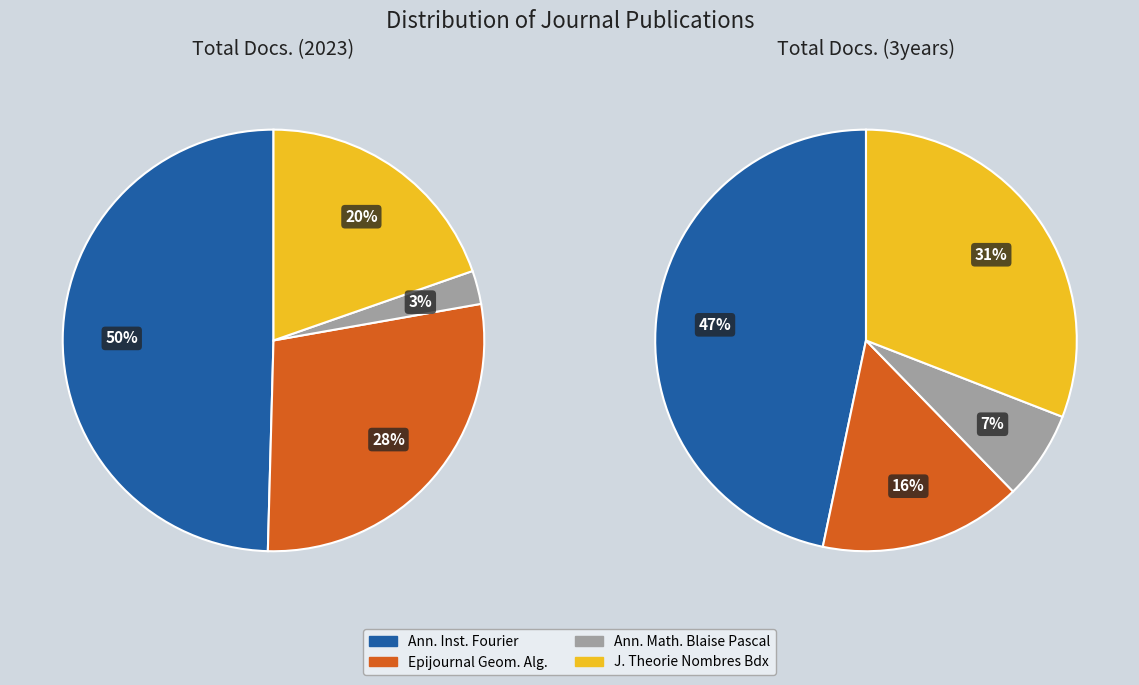

Is Annales de l'Institut Fourier the majority of the pie?

No